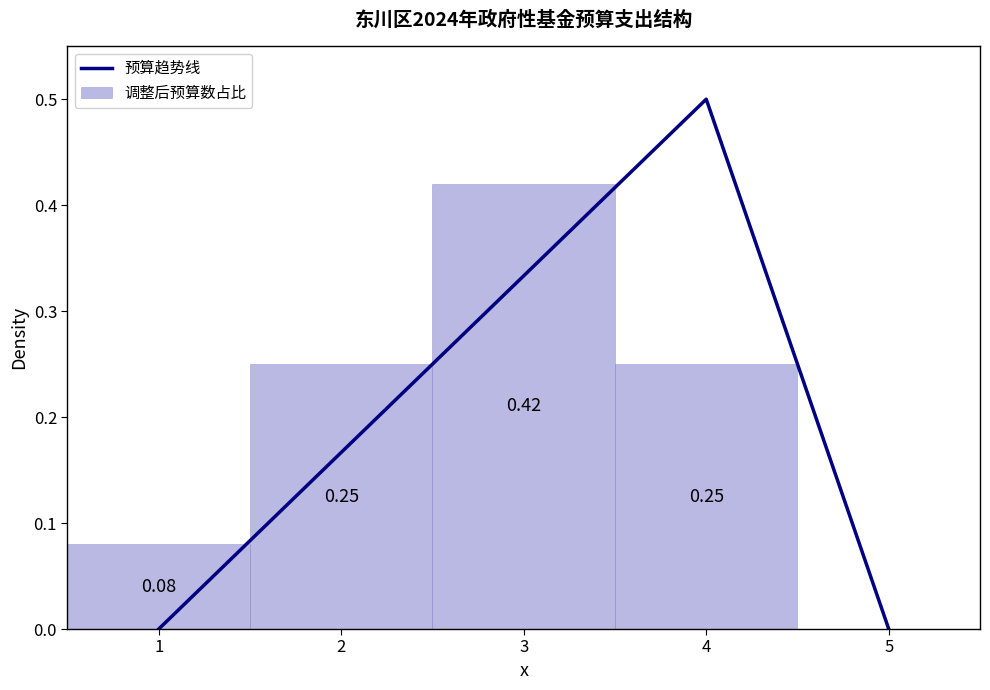

True or false: the data shows 0.2 at 4.

False